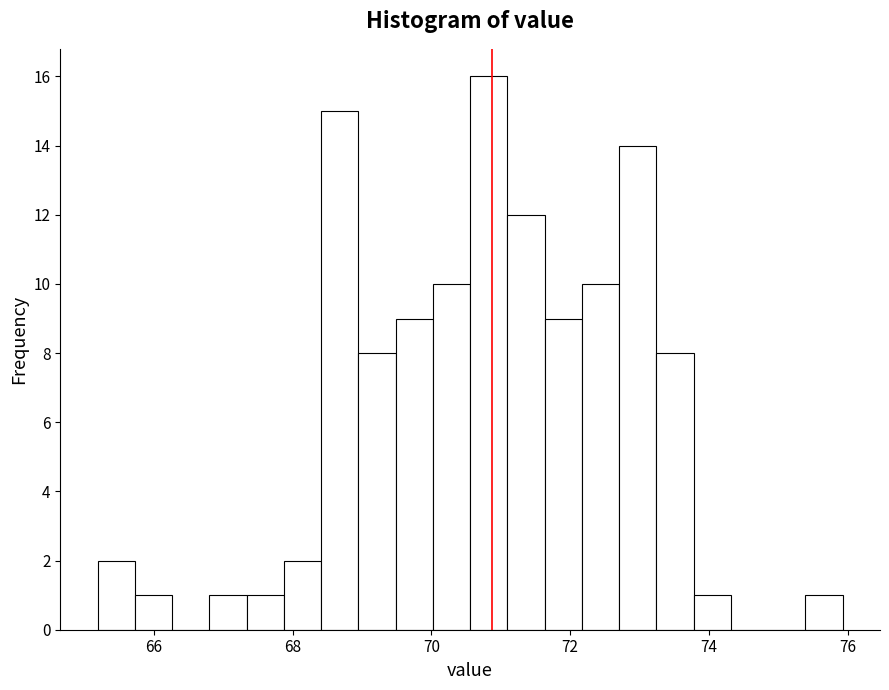

Around what value on the x-axis is the tallest bar? Give the approximate position of its centre, as read against the axis.

70.8